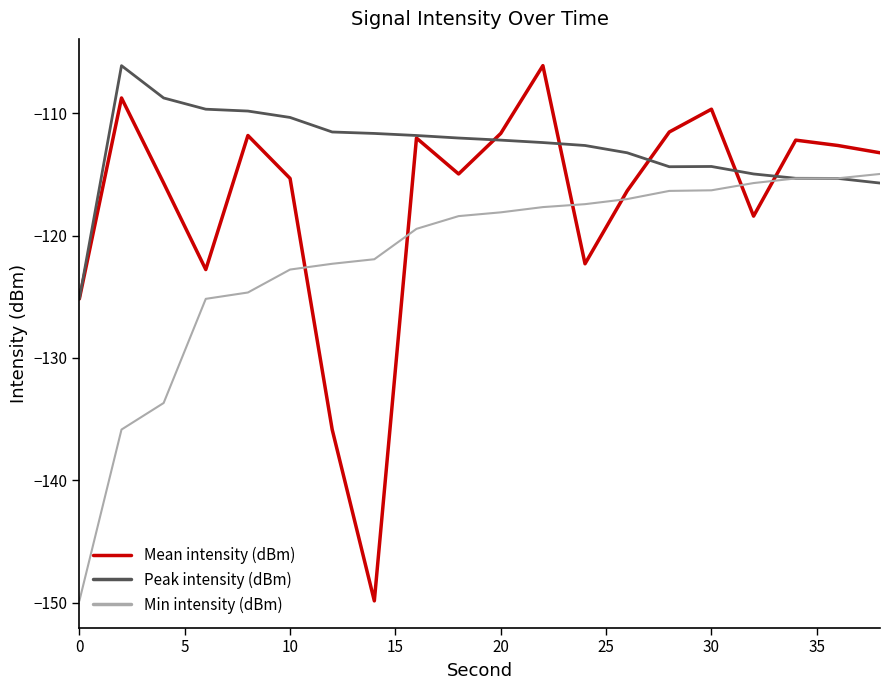

Rank the series by their average value, from lowest to highest.

Min intensity (dBm), Mean intensity (dBm), Peak intensity (dBm)